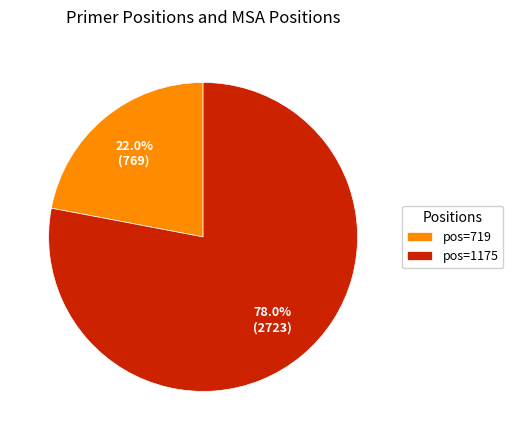

Rank the categories by value from lowest to highest.

pos=719, pos=1175